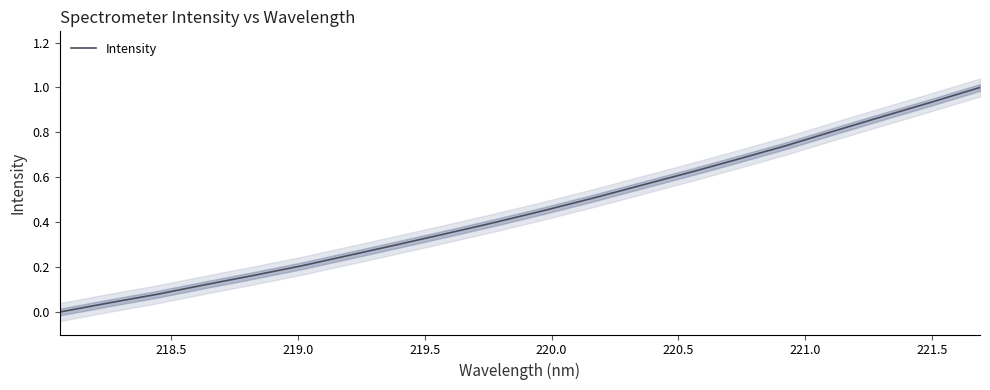

What position from the right is 219.5?

17